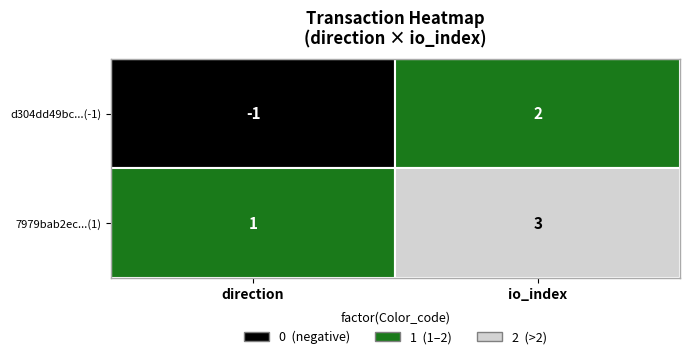

Which series has the widest spread of values?

d304dd49bc1f589168d0ab23ced63a49a48a42e